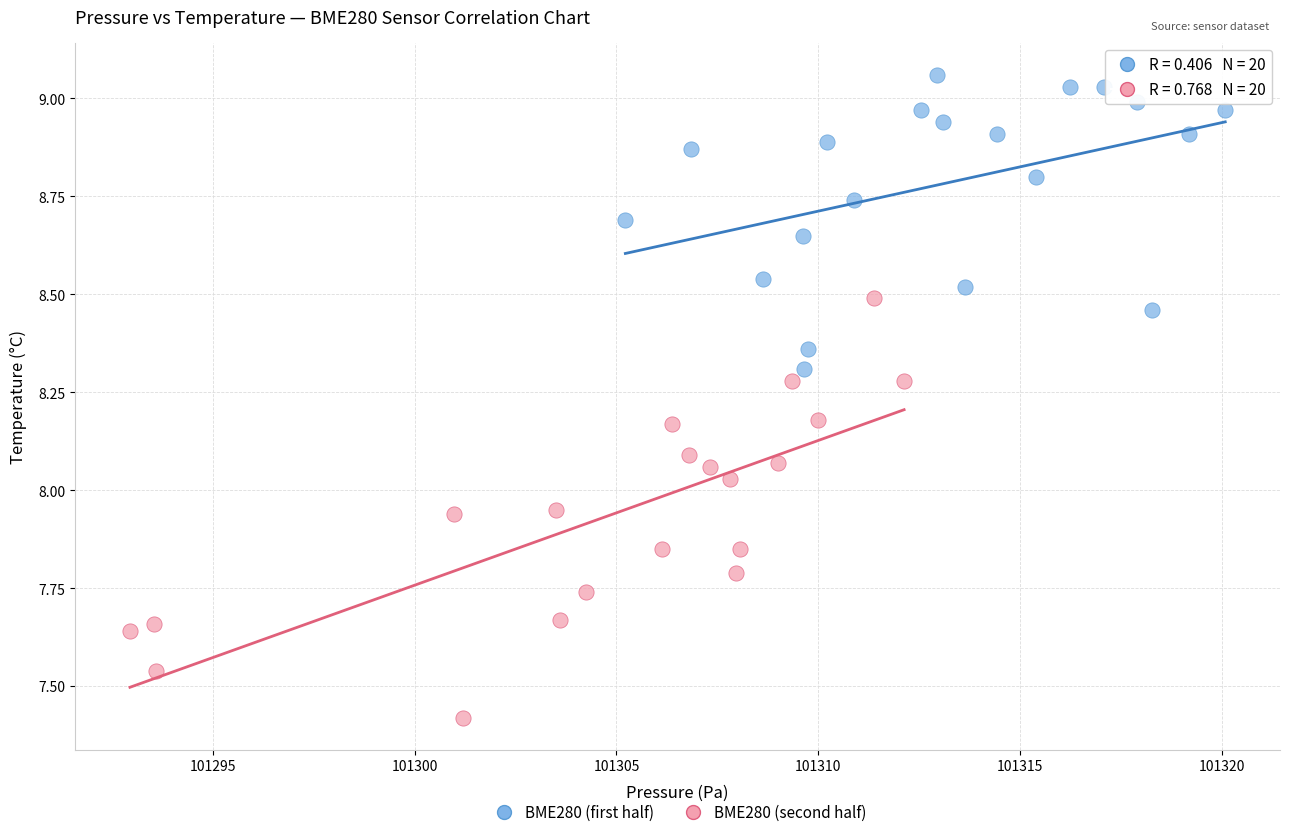

Which series contains the lowest Y value?

BME280 (second half)